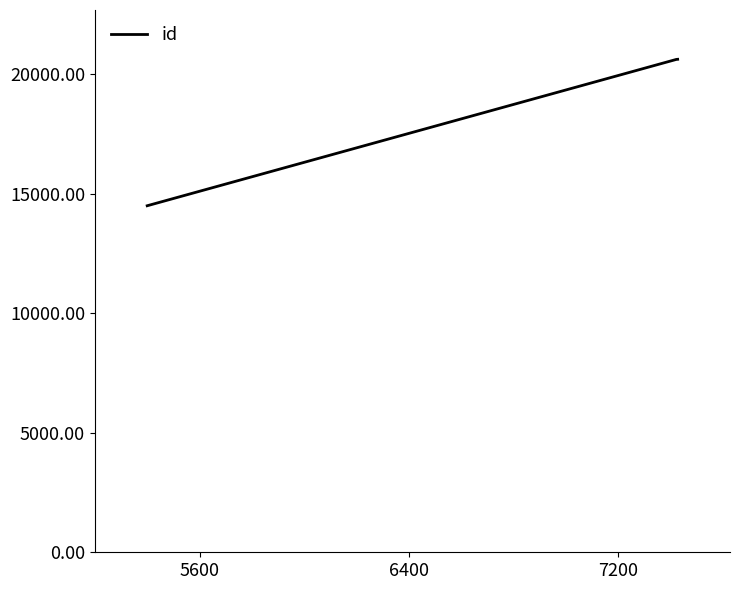

What is the difference between the maximum and minimum values?

6125